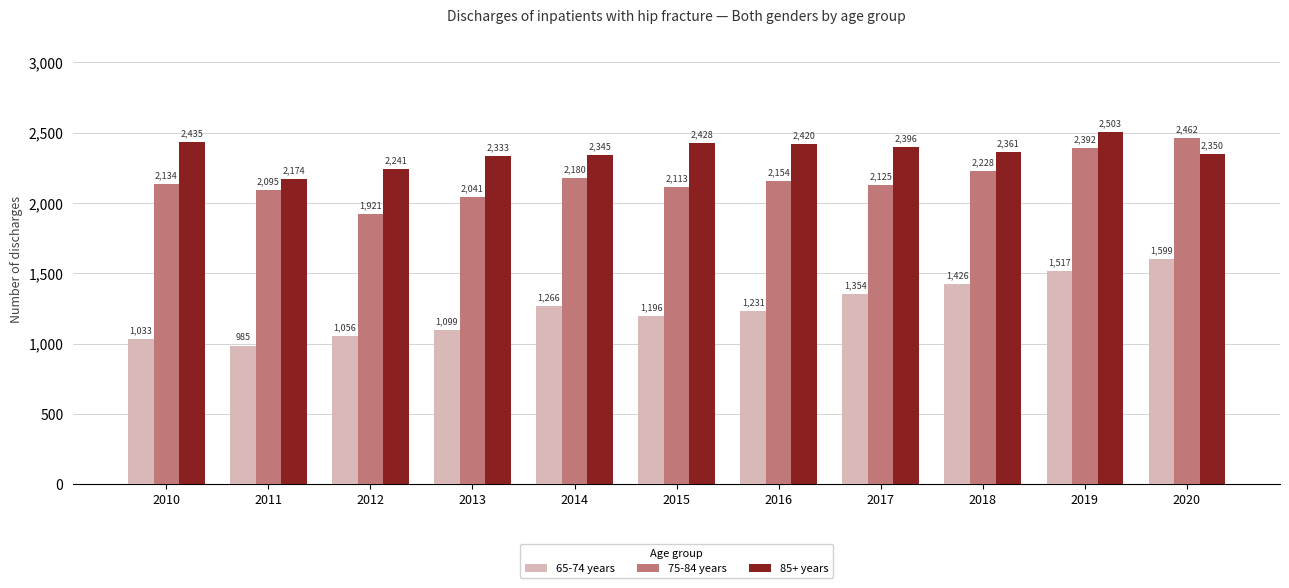

The 85+ years series shows 3426 at 2020. True or false?

False